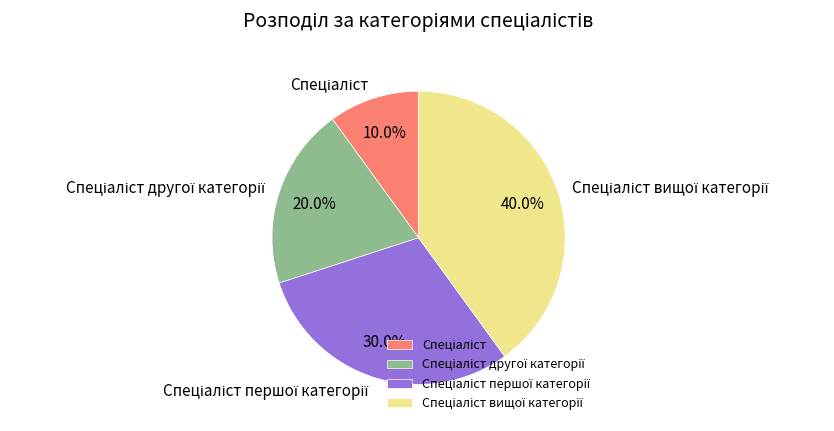

Is there a majority slice in this chart?

No